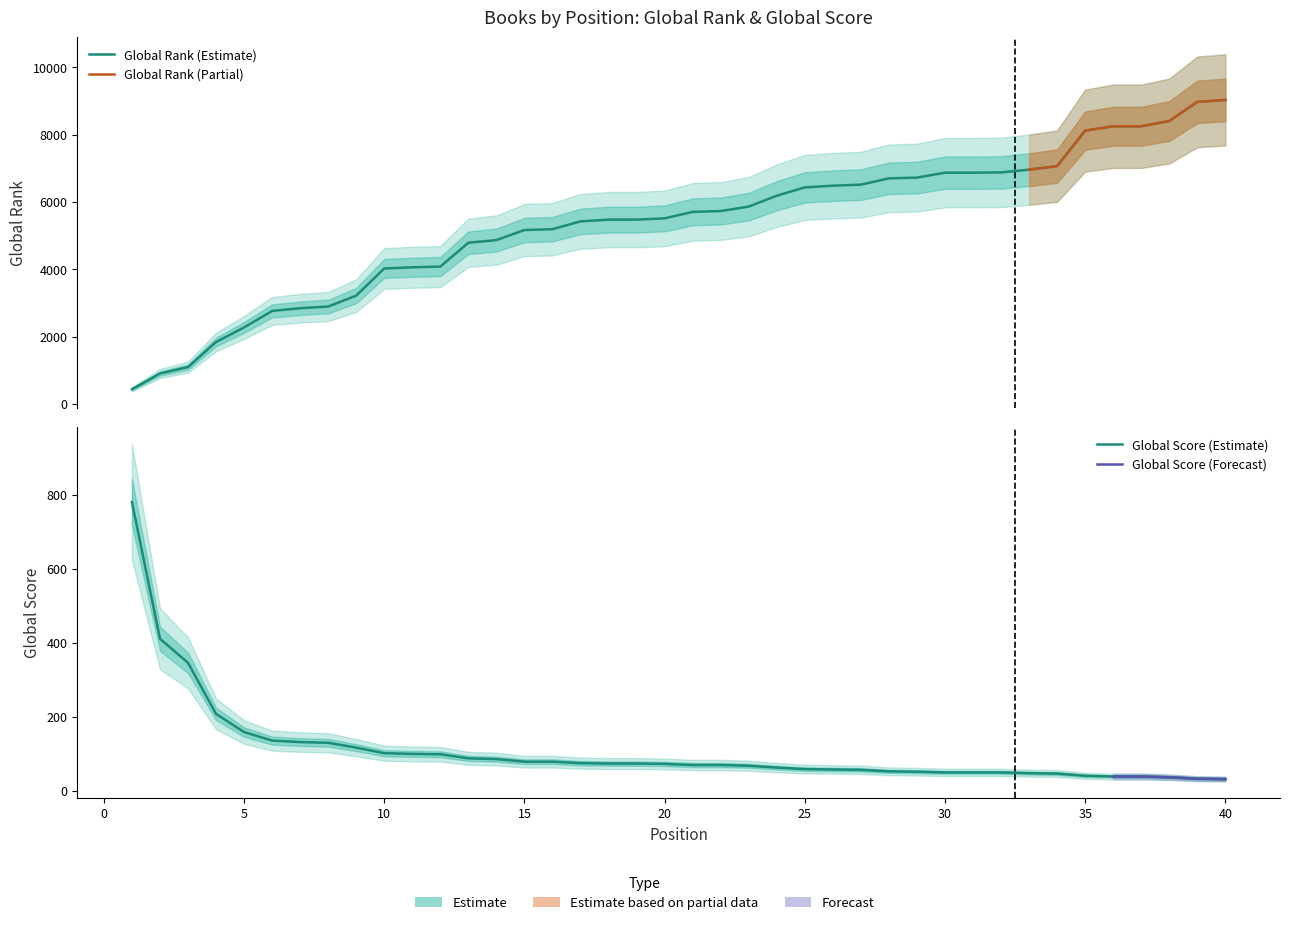

Is it true that Global Score equals 88 at 13?

True